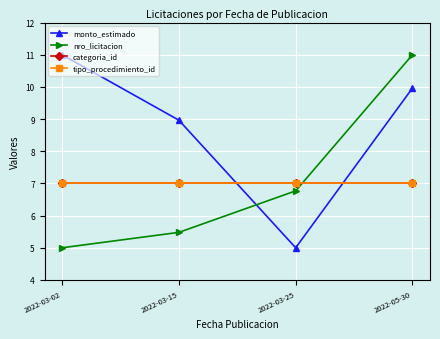

What is the difference between the highest and lowest values at 2022-03-25?

2.0